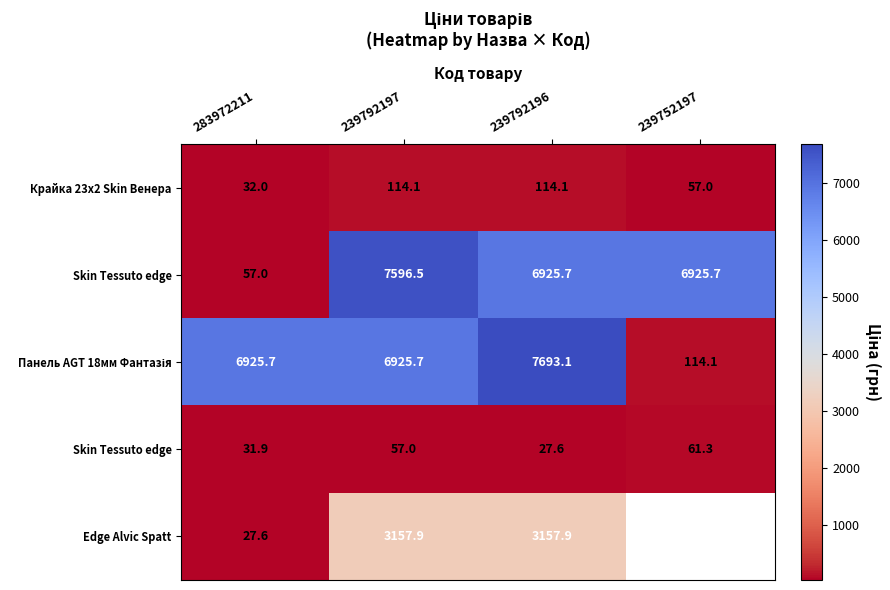

What is the difference between the highest and lowest values at 239792196?

7665.6